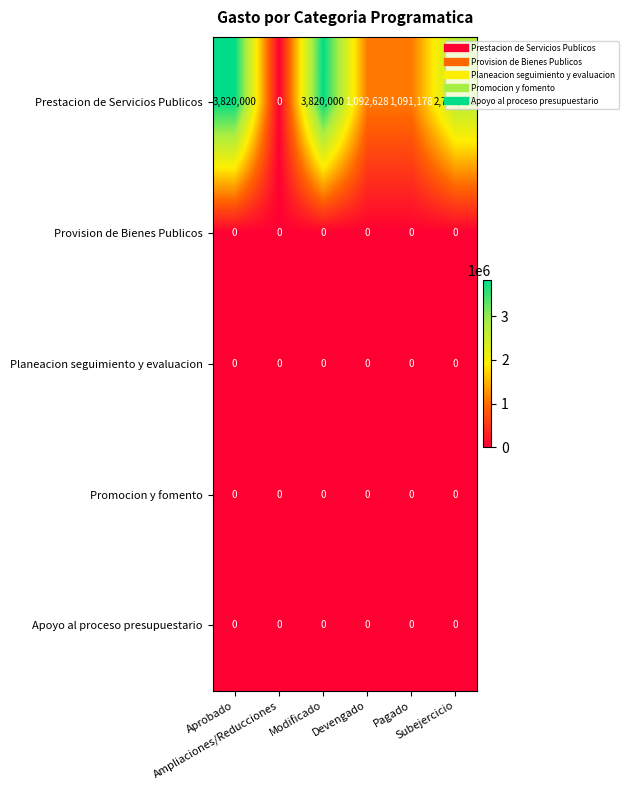

What is the average value of the Prestacion de Servicios Publicos series?

2091863